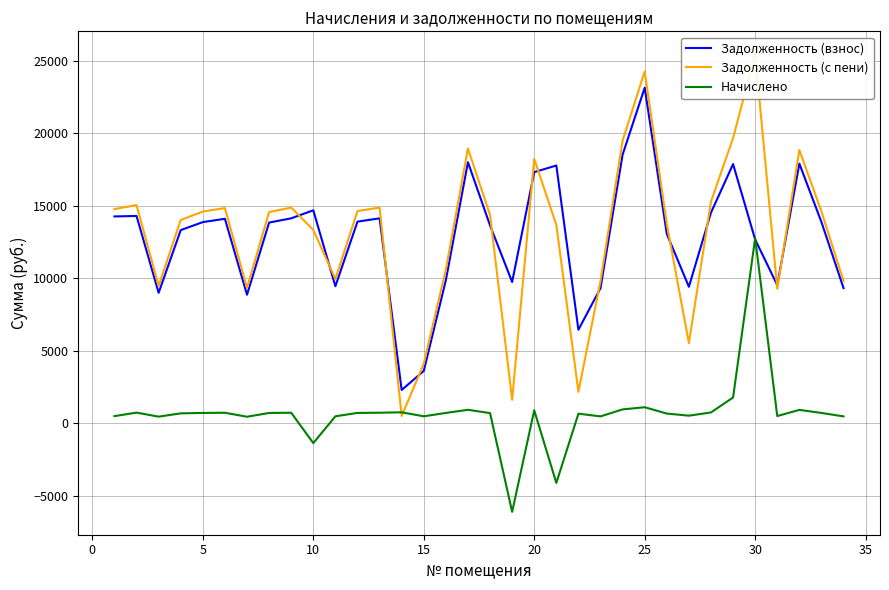

How many categories are shown in the chart?

34